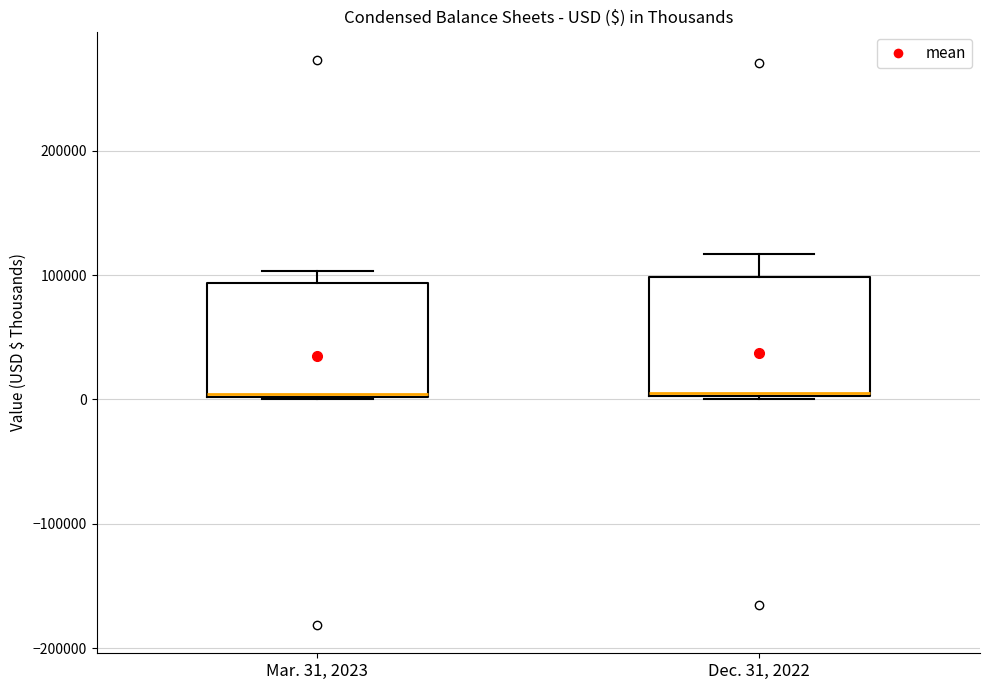

Reading left to right, transcribe this box plot: for each box, give where its median line is, the range the box spans, and where its two whiskers end, as read against the y-axis. The values are not printed on the chart, so give them approximately, as read against the axis.

Mar. 31, 2023: median 0 (drawn on the box's lower edge), box 0 to 90000, whiskers 0 to 100000
Dec. 31, 2022: median 0, box 0 to 100000, whiskers 0 to 120000